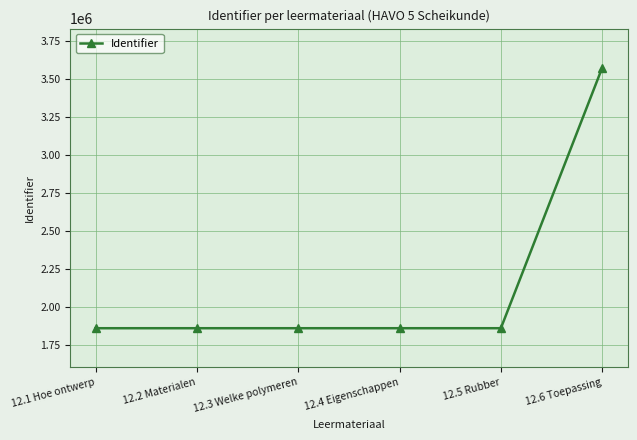

Does the chart display data point markers on the line(s)?

Yes